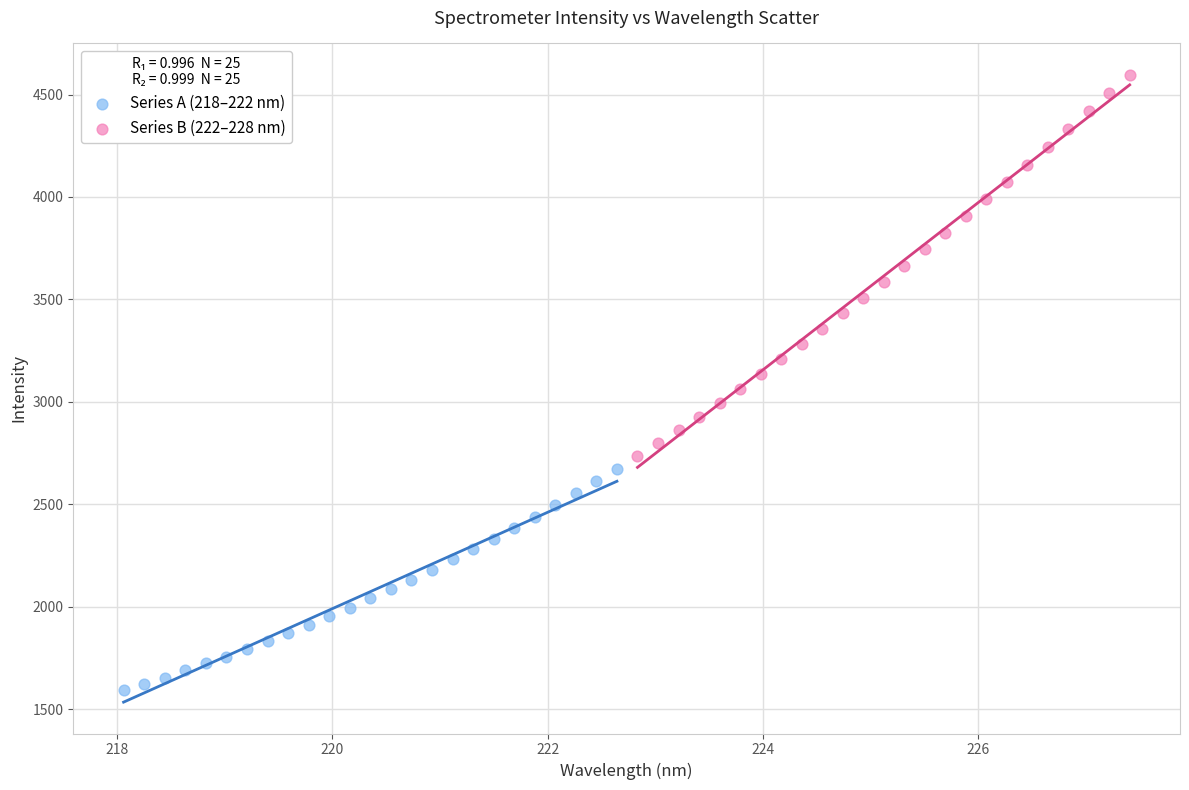

Which series contains the highest Y value?

Series B (222–228 nm)